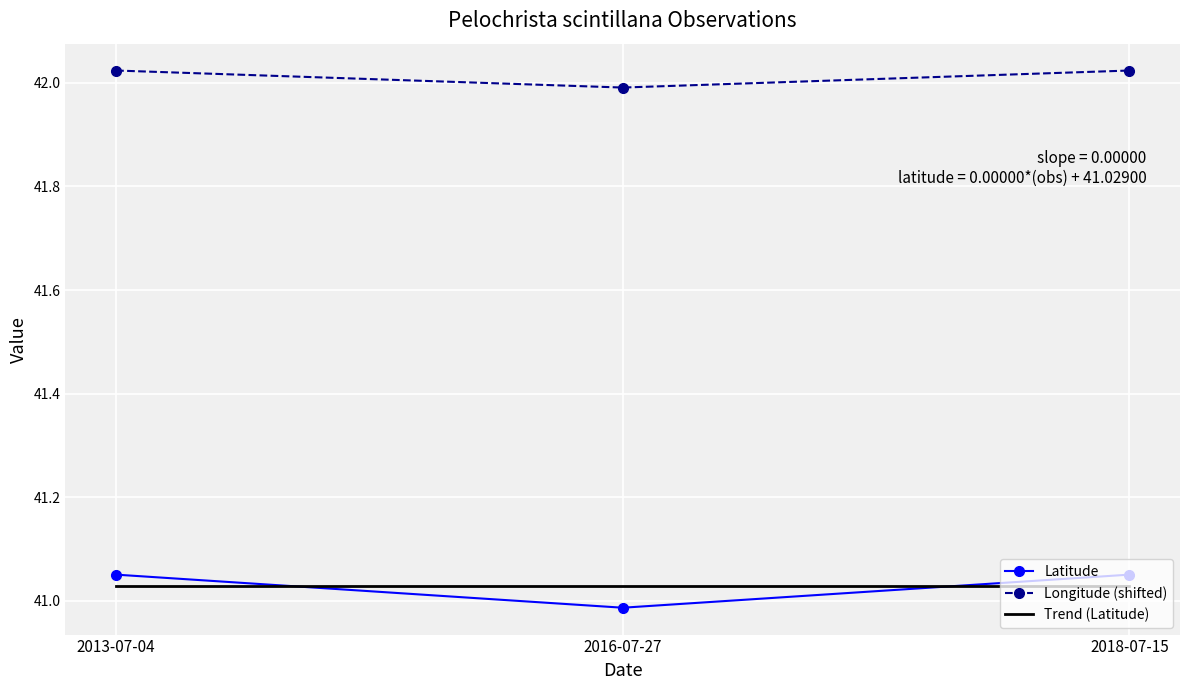

At which label is Latitude closest to 41?

2016-07-27